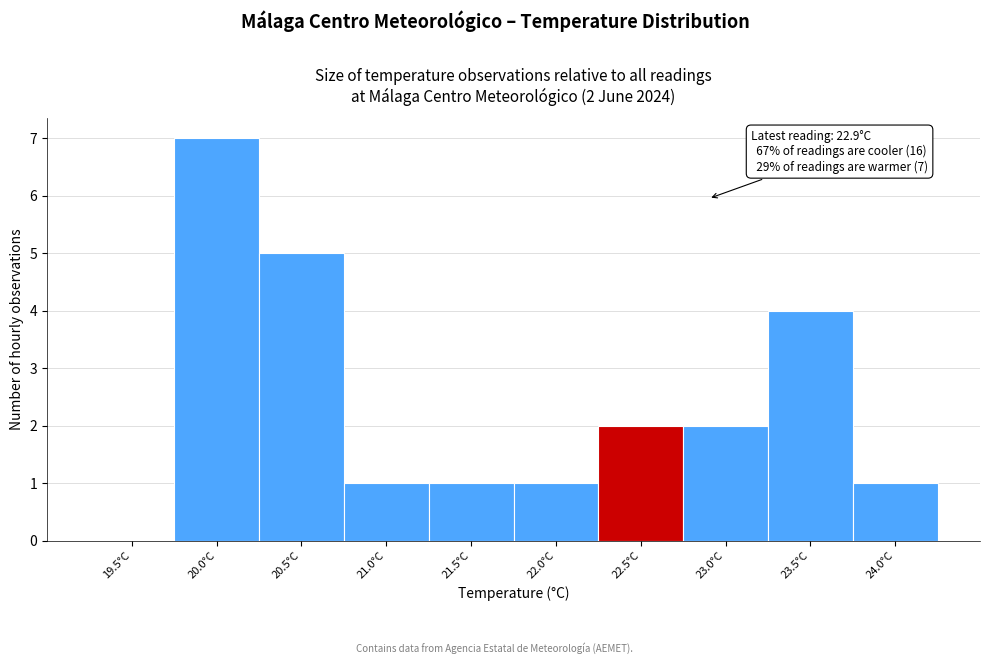

Reading left to right, what are all the values shown in this chart?

19.5°C=0	20.0°C=7	20.5°C=5	21.0°C=1	21.5°C=1	22.0°C=1	22.5°C=2	23.0°C=2	23.5°C=4	24.0°C=1